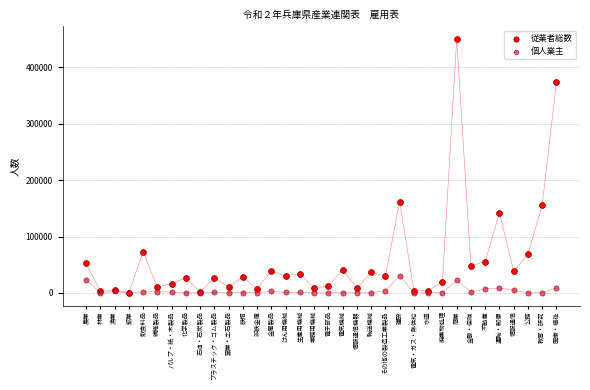

Across all series, what Y value is closest to 225223?

161860